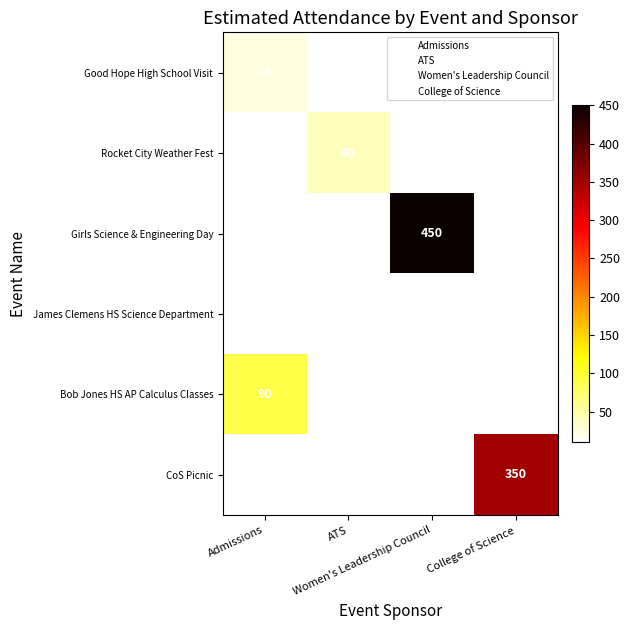

List the series in order of their peak value, lowest first.

James Clemens HS Science Department, Good Hope High School Visit, Rocket City Weather Fest, Bob Jones HS AP Calculus Classes, CoS Picnic, Girls Science & Engineering Day